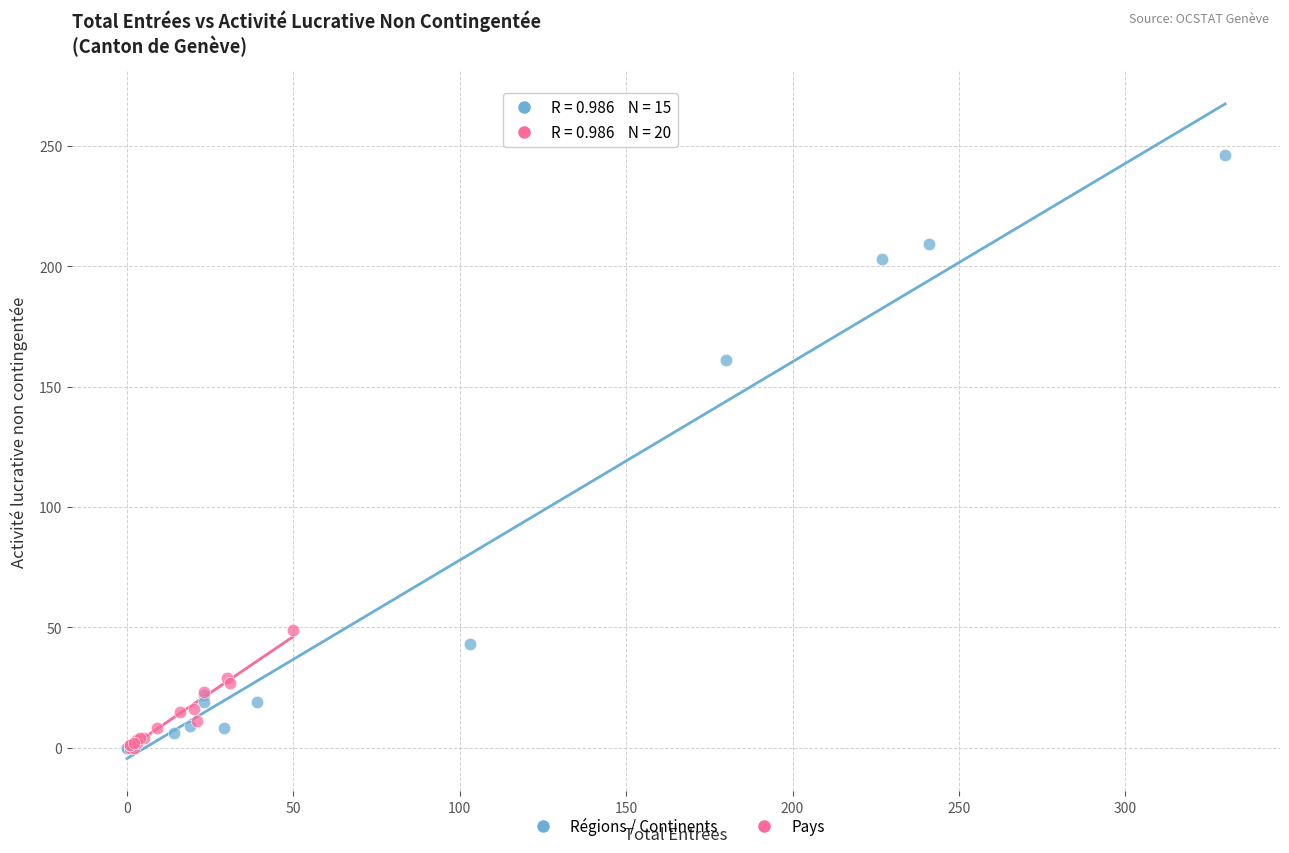

Which series has the widest spread of Y values?

Régions / Continents